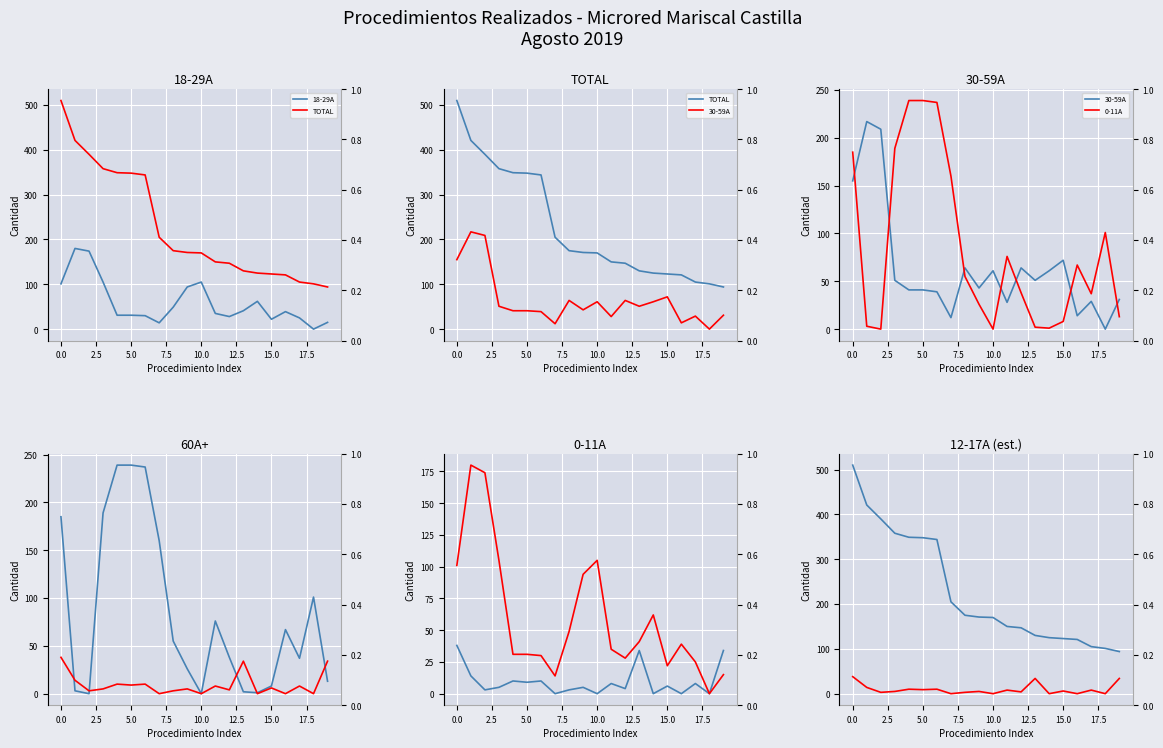

Which label corresponds to the smallest value in the chart?

18